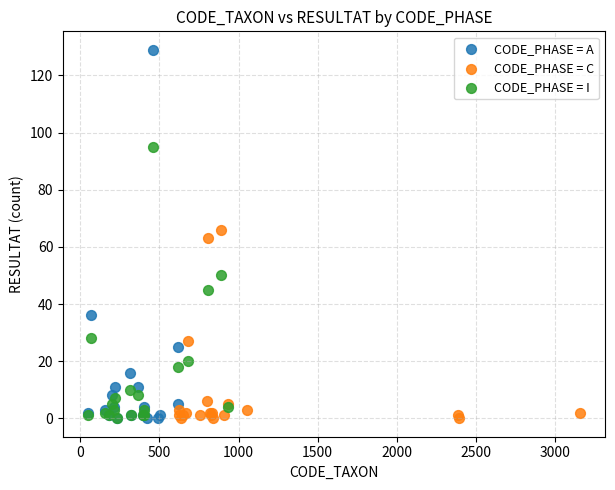

Which series reaches the maximum Y coordinate?

CODE_PHASE = A